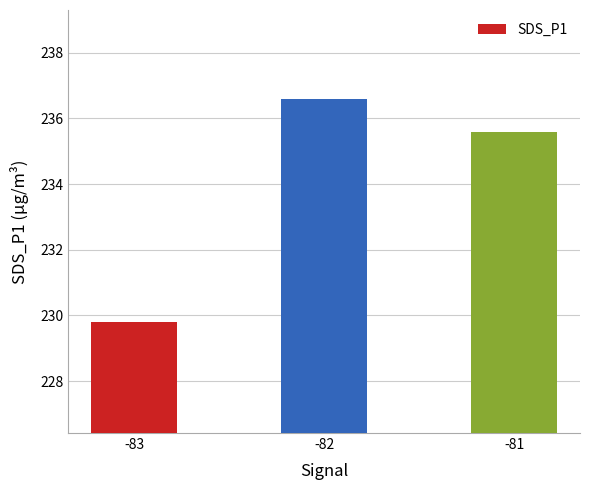

Reading left to right, what are all the values shown in this chart?

229.8	236.6	235.6